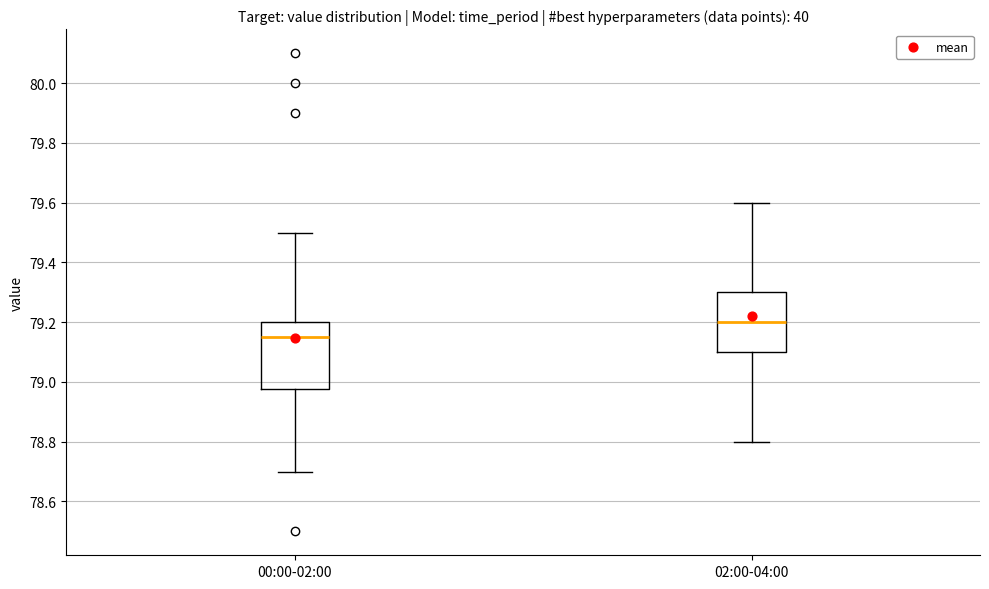

Which box is the tallest, from its lower edge to its upper edge?

00:00-02:00